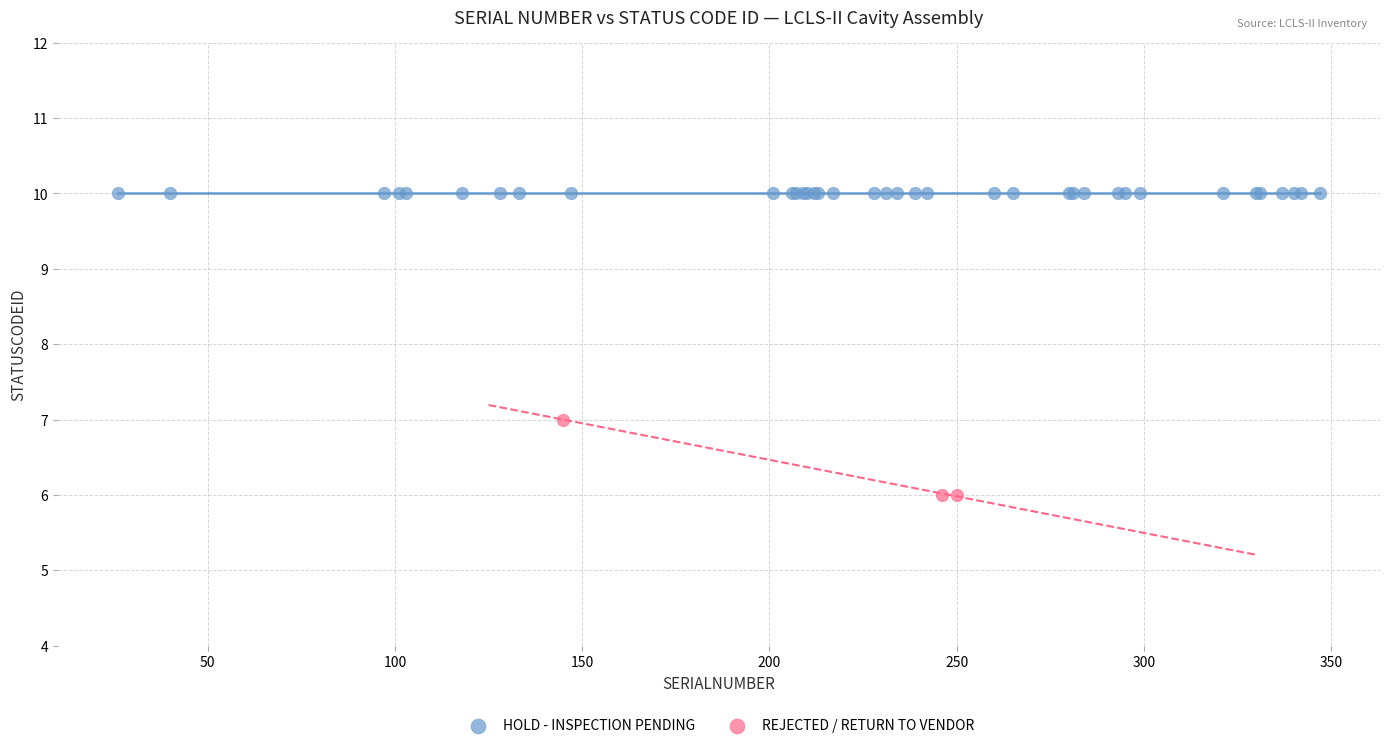

Which series contains the highest Y value?

HOLD - INSPECTION PENDING